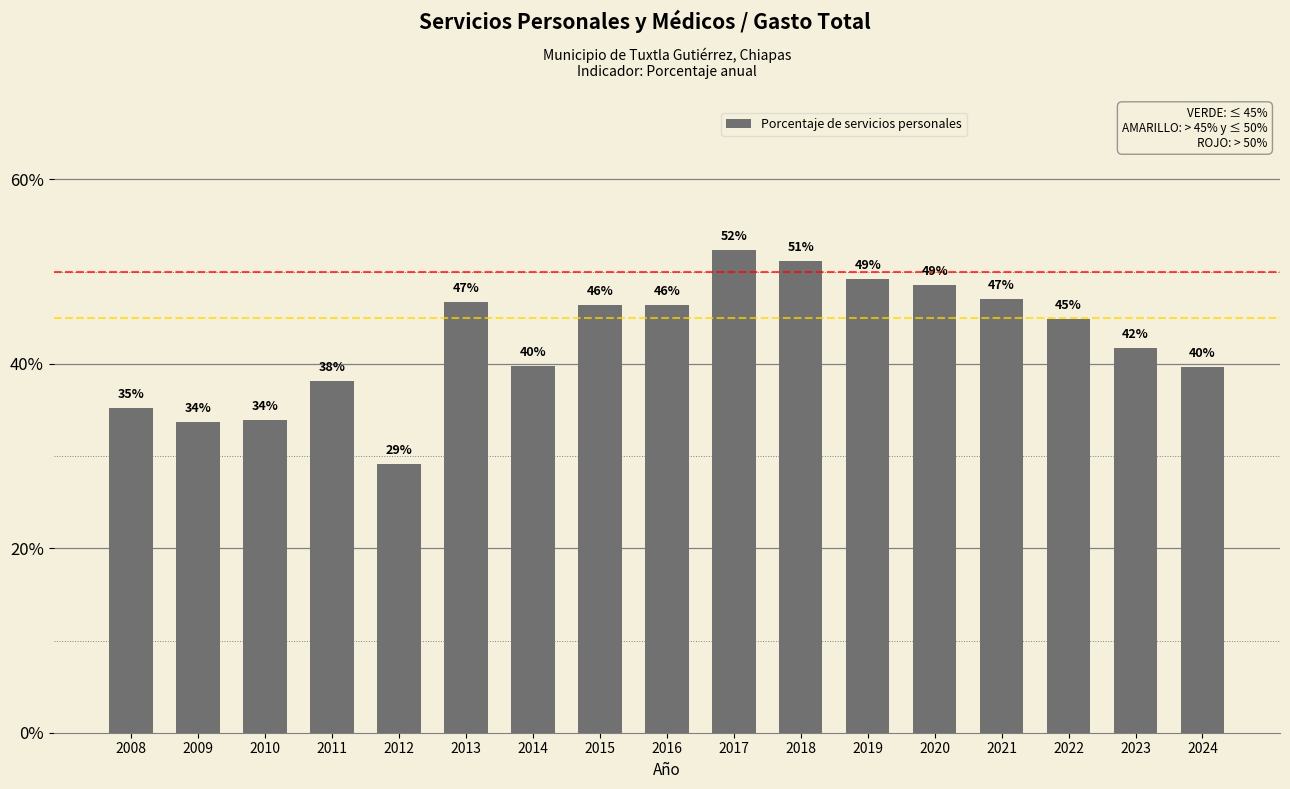

Does the chart contain any negative values?

No